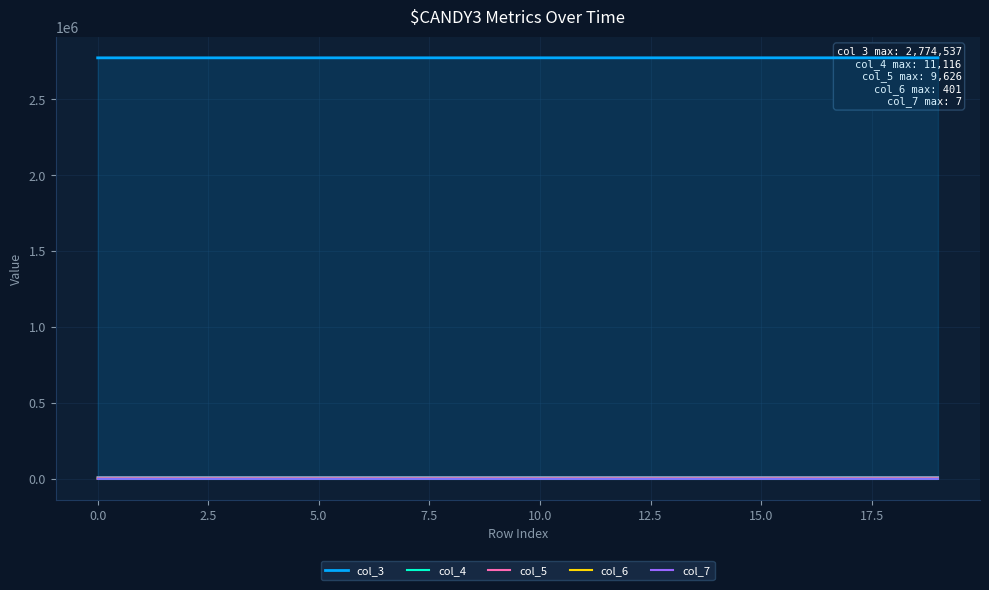

What is the spread (max minus min) of values at 2.5?

2774344